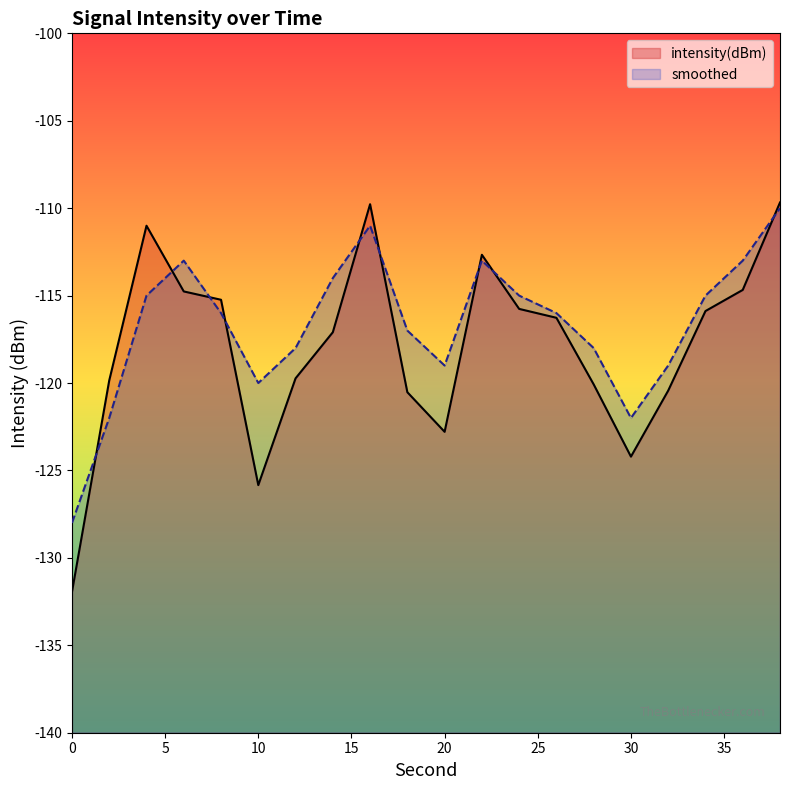

How many lines are shown in the chart?

2